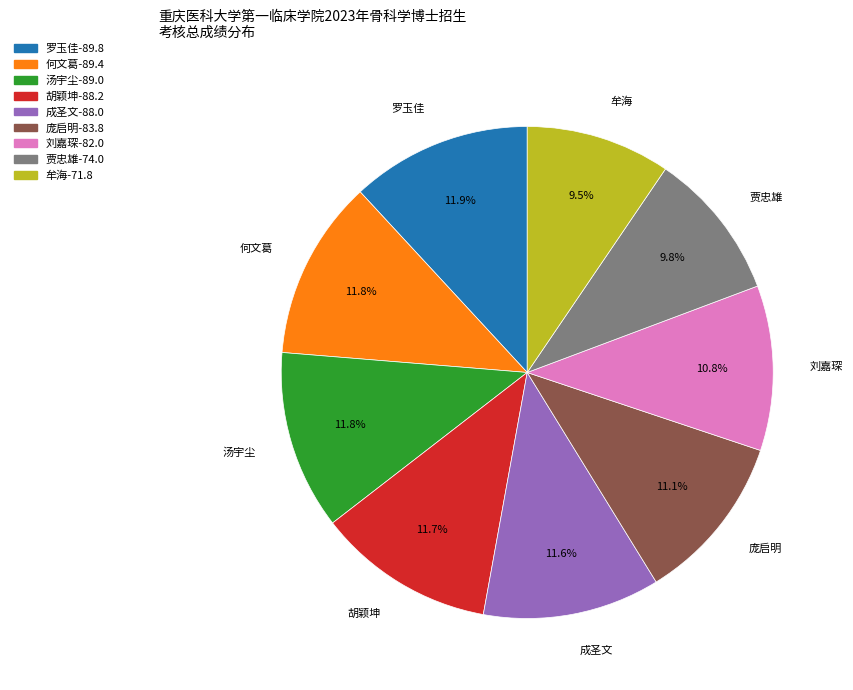

How many slices are in this pie chart?

9